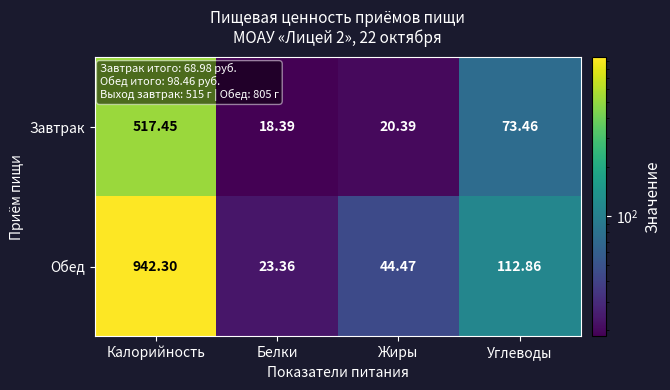

Which series has the largest range (max minus min)?

Обед